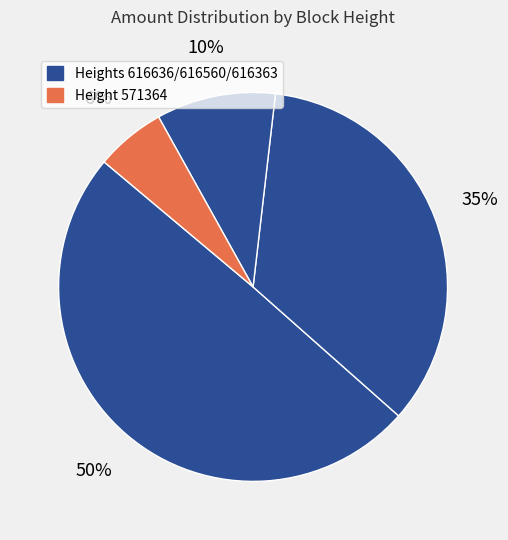

Count the number of slices in the pie.

4